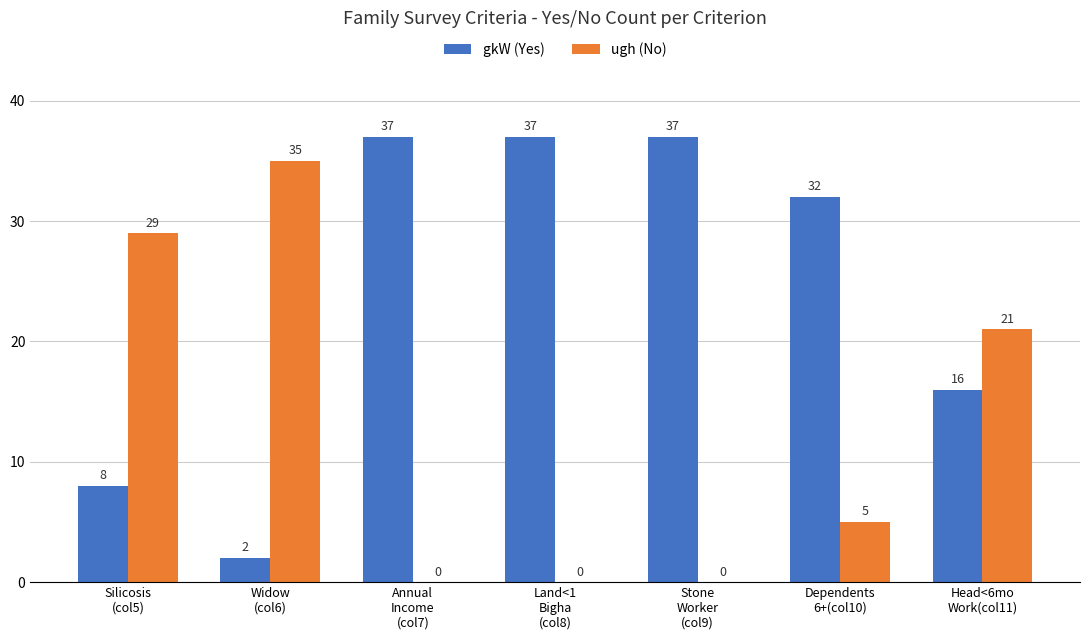

Reading right to left, what are all the values shown in this chart?

gkW (Yes): 16	32	37	37	37	2	8
ugh (No): 21	5	0	0	0	35	29